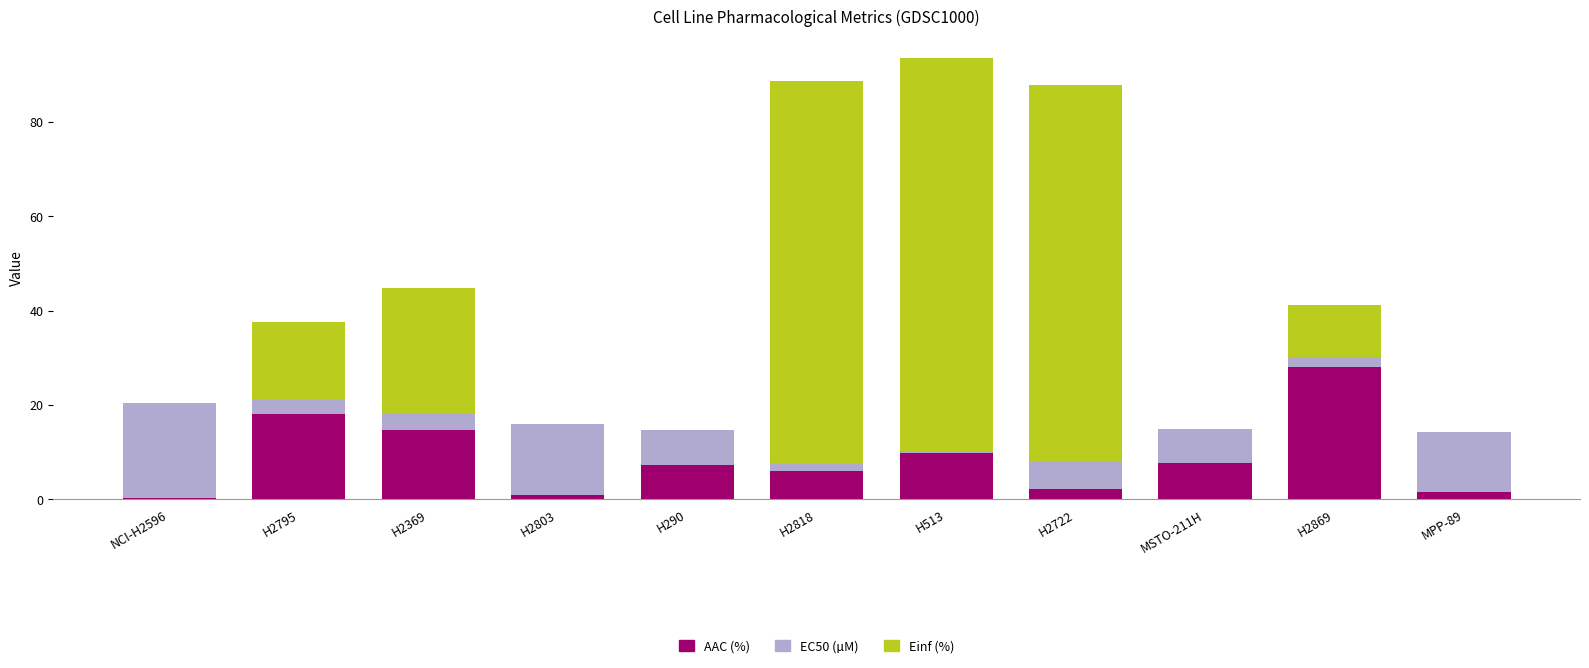

Is it true that AAC (%) equals 15.1 at H2869?

False